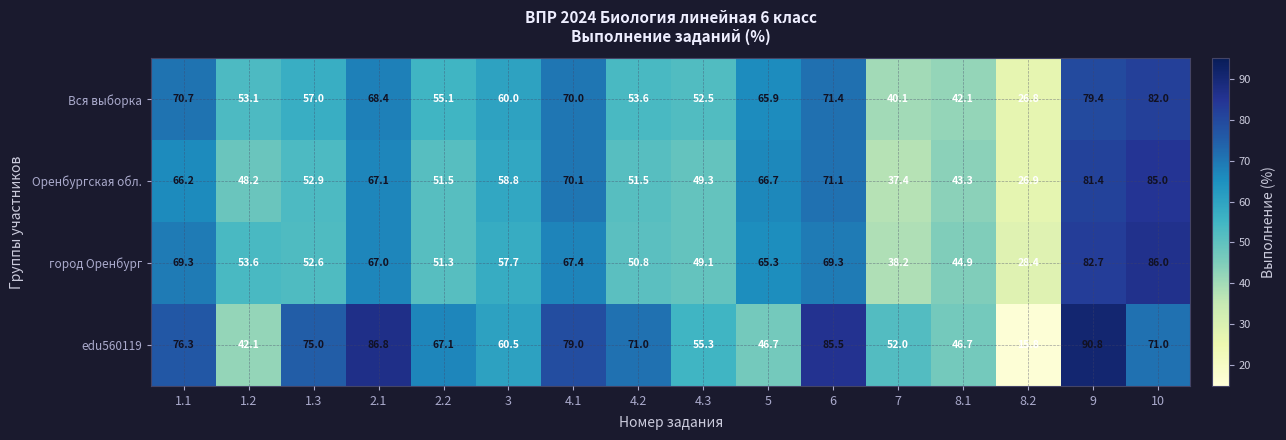

Which label corresponds to the largest value in the chart?

9